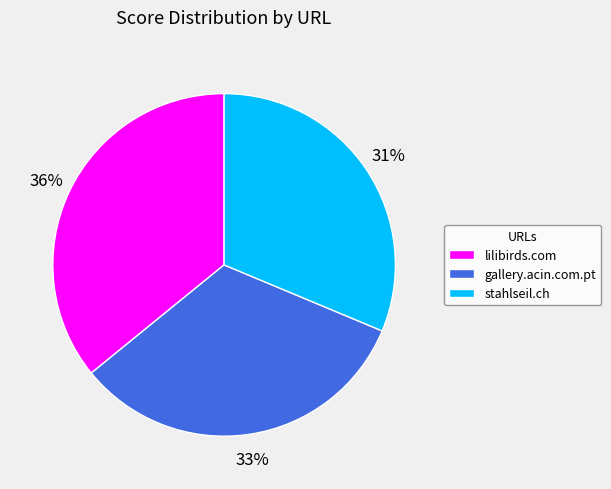

Count the number of slices in the pie.

3